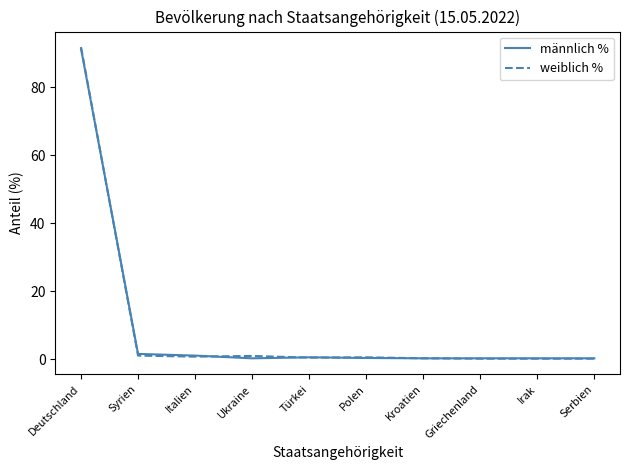

Which series has the largest range (max minus min)?

weiblich %